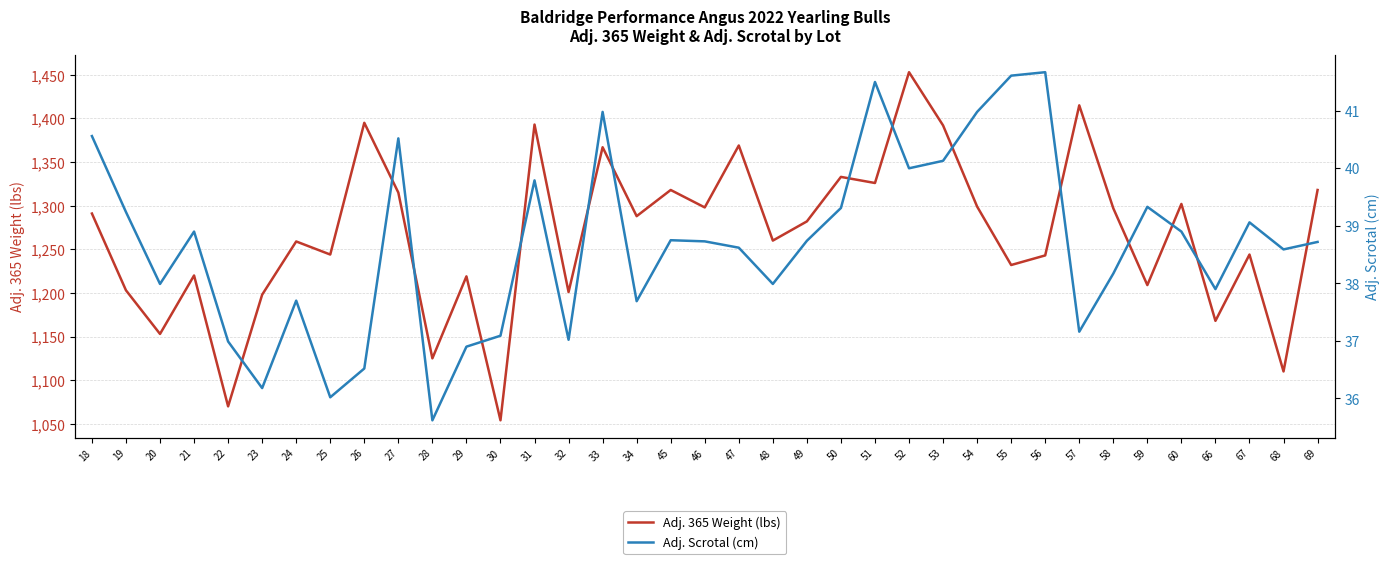

The Adj. Scrotal (cm) series shows 35.6 at 28. True or false?

True